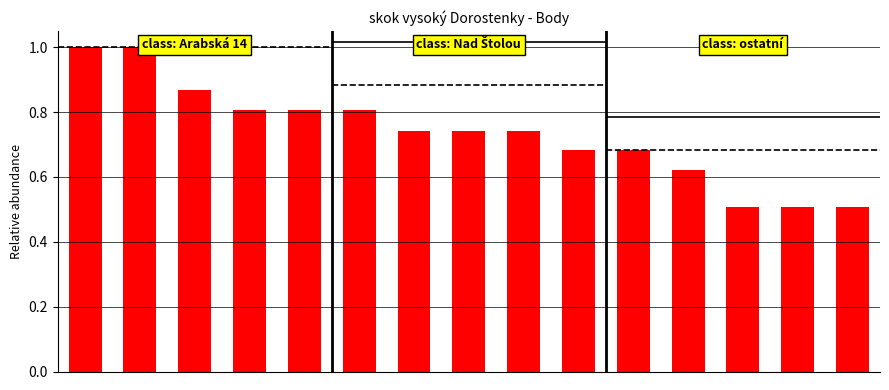

Reading right to left, what are all the values shown in this chart?

14=0.5	13=0.5	12=0.5	11=0.6	10=0.7	9=0.7	8=0.7	7=0.7	6=0.7	5=0.8	4=0.8	3=0.8	2=0.9	1=1.0	0=1.0